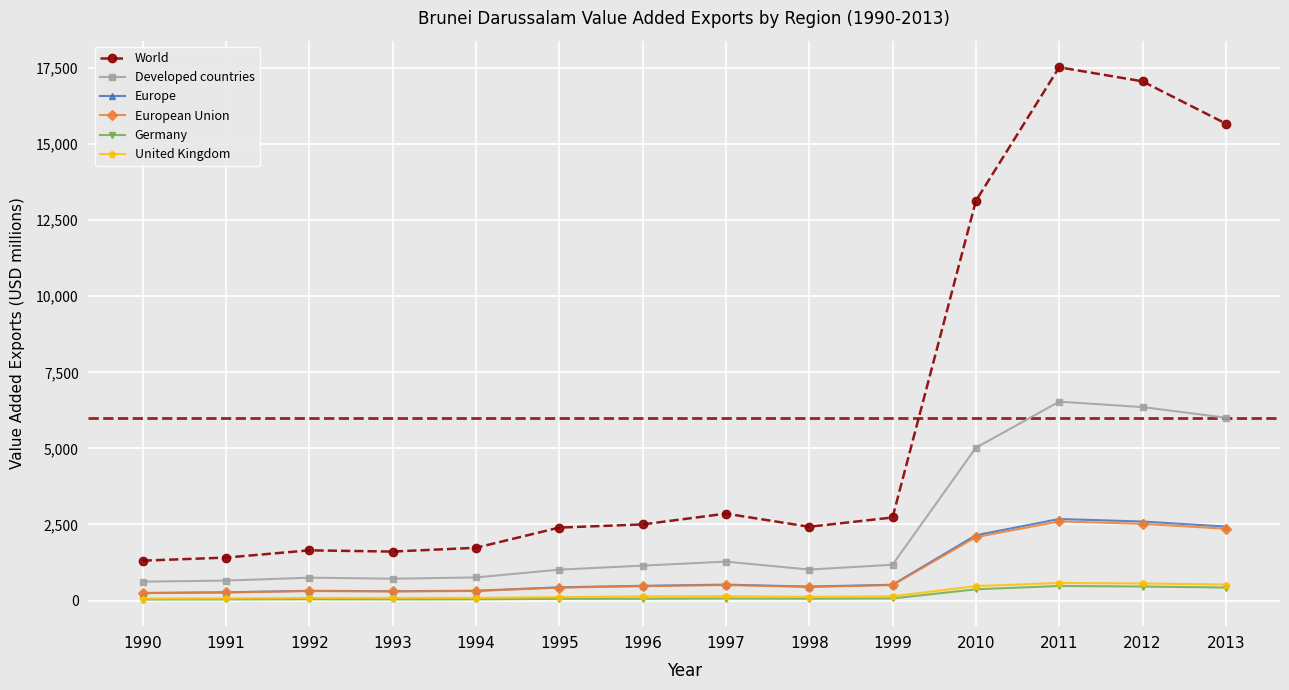

Which category has the highest value across all series?

2011